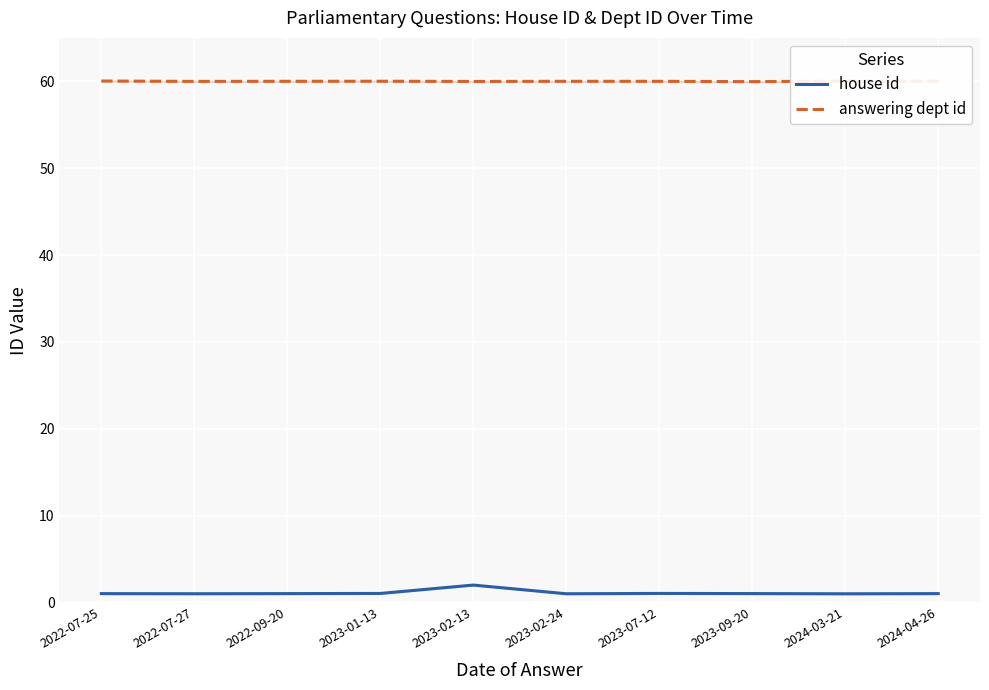

At which label does house id first exceed 1?

2022-07-25